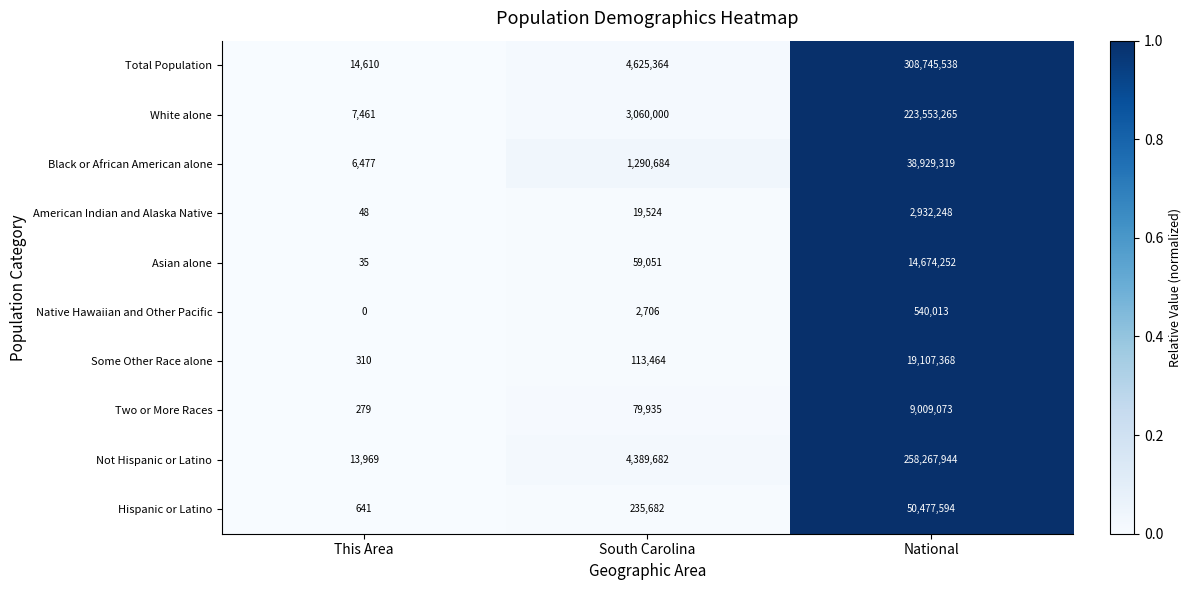

Which category has the highest value across all series?

National